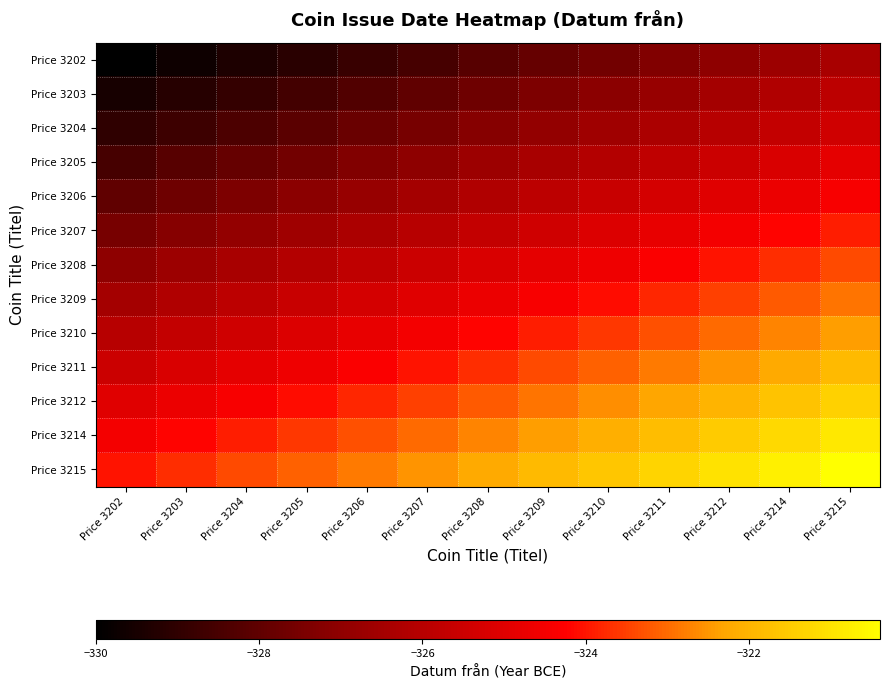

Count the number of data series in this chart.

13